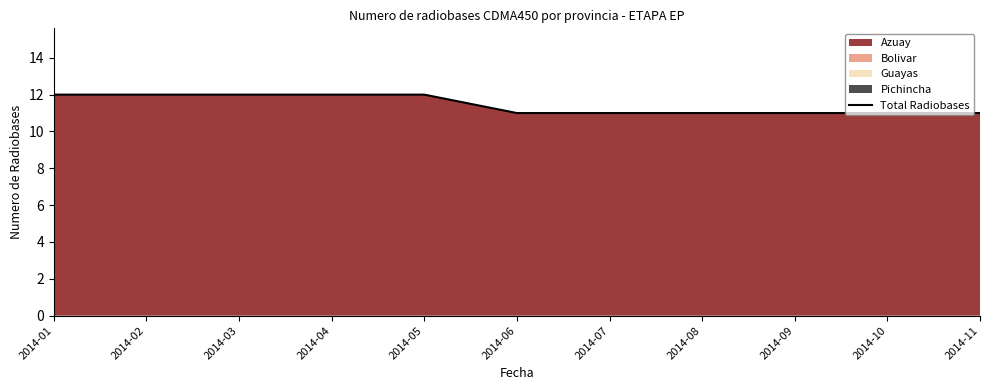

Does the chart display data point markers on the line(s)?

No